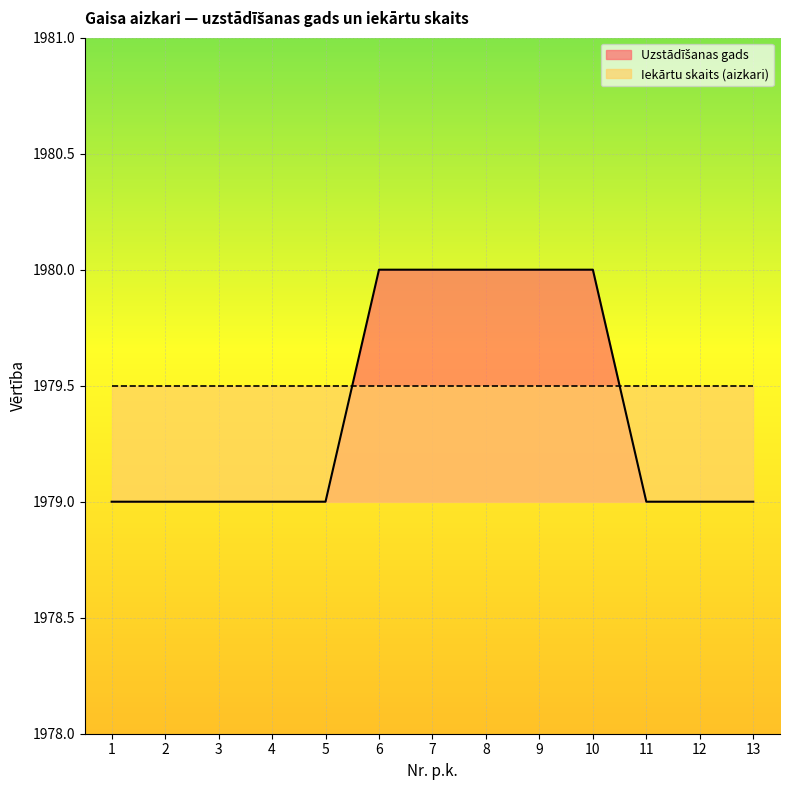

What is the sum of the values at 1 and 12?

3958